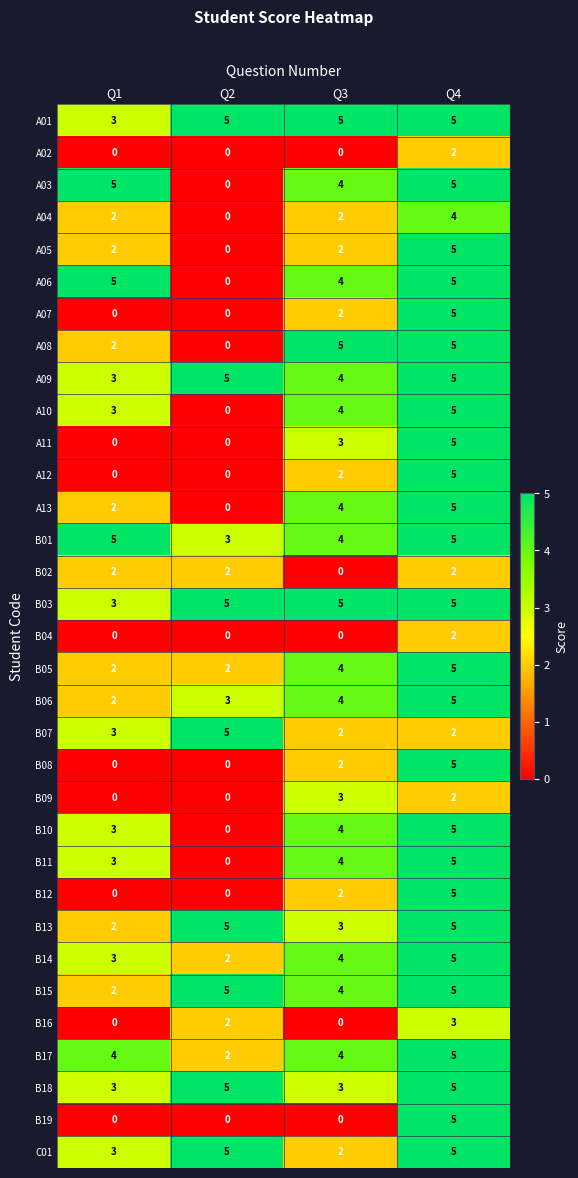

Is the value of B12 at Q1 greater than the value of B06 at Q1?

No